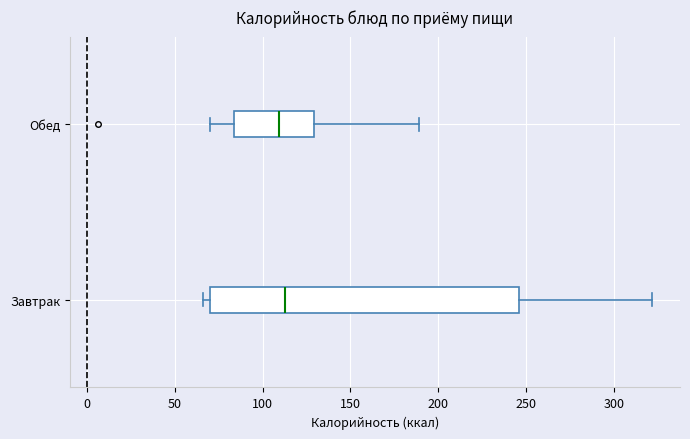

Reading bottom to top, read every box against the x-axis: the position of its median line, the range the box covers, and the ends of its whiskers. The values are not printed on the chart, so give them approximately, as read against the axis.

Завтрак: median 115, box 70 to 245, whiskers 65 to 320
Обед: median 110, box 85 to 130, whiskers 70 to 190